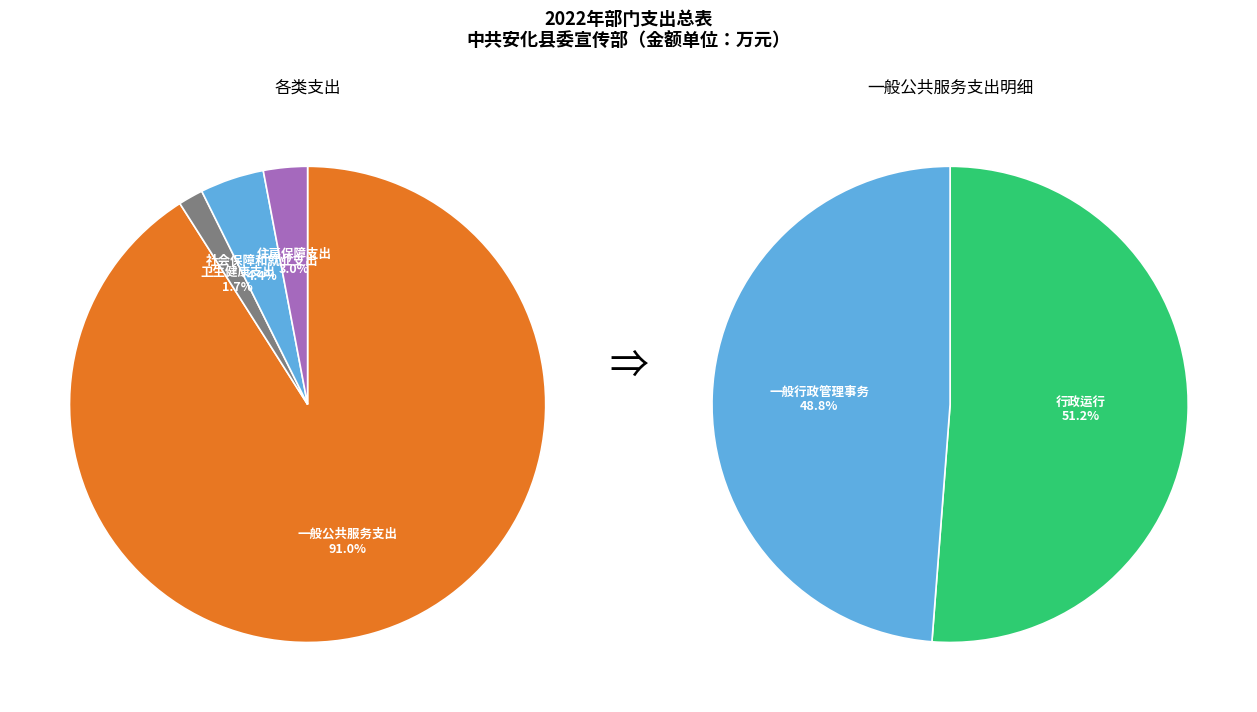

What is the change in value from 卫生健康支出 to 社会保障和就业支出?

+12.0